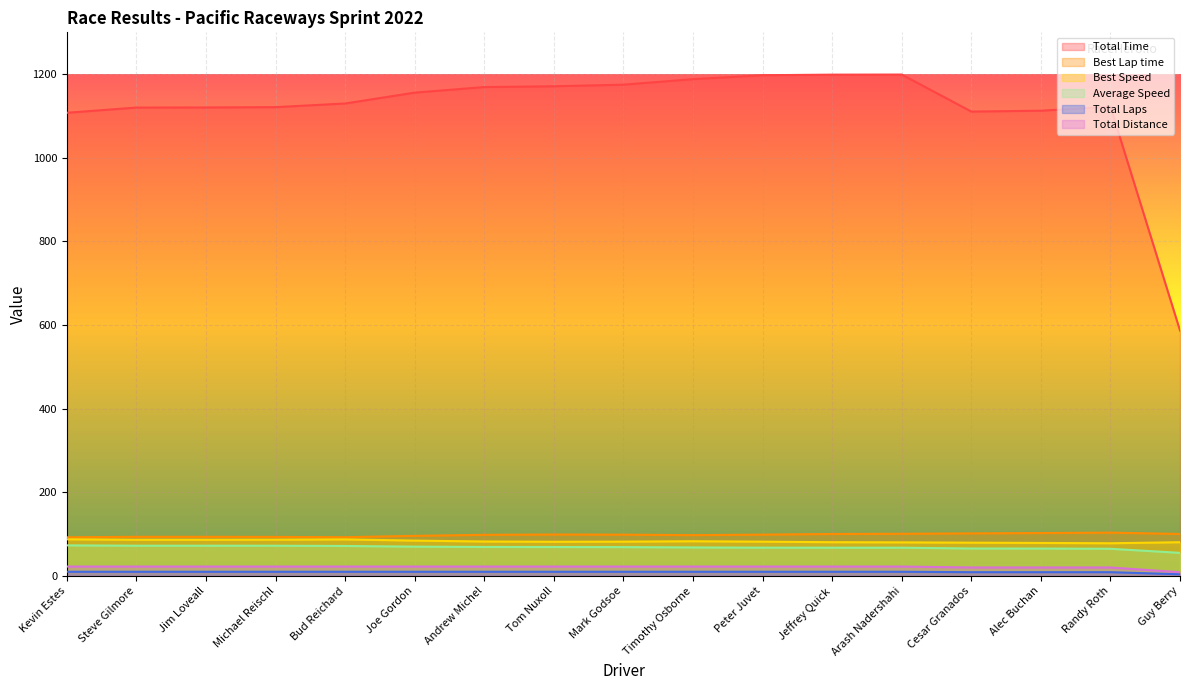

Reading left to right, extract all data points from this chart.

Total Time: Kevin Estes=1107.7	Steve Gilmore=1120.1	Jim Loveall=1120.3	Michael Reischl=1121.1	Bud Reichard=1129.9	Joe Gordon=1155.9	Andrew Michel=1169.2	Tom Nuxoll=1171.1	Mark Godsoe=1174.8	Timothy Osborne=1188.0	Peter Juvet=1197.4	Jeffrey Quick=1198.8	Arash Nadershahi=1199.0	Cesar Granados=1110.5	Alec Buchan=1112.6	Randy Roth=1122.1	Guy Berry=586.9
Best Lap time: Kevin Estes=92.4	Steve Gilmore=93.6	Jim Loveall=93.6	Michael Reischl=93.4	Bud Reichard=92.7	Joe Gordon=95.9	Andrew Michel=98.3	Tom Nuxoll=99.1	Mark Godsoe=98.7	Timothy Osborne=97.6	Peter Juvet=98.8	Jeffrey Quick=100.3	Arash Nadershahi=100.9	Cesar Granados=101.8	Alec Buchan=102.6	Randy Roth=103.6	Guy Berry=100.4
Best Speed: Kevin Estes=87.6	Steve Gilmore=86.5	Jim Loveall=86.5	Michael Reischl=86.7	Bud Reichard=87.4	Joe Gordon=84.5	Andrew Michel=82.4	Tom Nuxoll=81.7	Mark Godsoe=82.0	Timothy Osborne=83.0	Peter Juvet=82.0	Jeffrey Quick=80.7	Arash Nadershahi=80.3	Cesar Granados=79.6	Alec Buchan=78.9	Randy Roth=78.2	Guy Berry=80.7
Average Speed: Kevin Estes=73.1	Steve Gilmore=72.3	Jim Loveall=72.3	Michael Reischl=72.2	Bud Reichard=71.7	Joe Gordon=70.1	Andrew Michel=69.3	Tom Nuxoll=69.2	Mark Godsoe=68.9	Timothy Osborne=68.2	Peter Juvet=67.6	Jeffrey Quick=67.6	Arash Nadershahi=67.6	Cesar Granados=65.6	Alec Buchan=65.5	Randy Roth=65.0	Guy Berry=55.2
Total Laps: Kevin Estes=10.0	Steve Gilmore=10.0	Jim Loveall=10.0	Michael Reischl=10.0	Bud Reichard=10.0	Joe Gordon=10.0	Andrew Michel=10.0	Tom Nuxoll=10.0	Mark Godsoe=10.0	Timothy Osborne=10.0	Peter Juvet=10.0	Jeffrey Quick=10.0	Arash Nadershahi=10.0	Cesar Granados=9.0	Alec Buchan=9.0	Randy Roth=9.0	Guy Berry=4.0
Total Distance: Kevin Estes=22.5	Steve Gilmore=22.5	Jim Loveall=22.5	Michael Reischl=22.5	Bud Reichard=22.5	Joe Gordon=22.5	Andrew Michel=22.5	Tom Nuxoll=22.5	Mark Godsoe=22.5	Timothy Osborne=22.5	Peter Juvet=22.5	Jeffrey Quick=22.5	Arash Nadershahi=22.5	Cesar Granados=20.2	Alec Buchan=20.2	Randy Roth=20.2	Guy Berry=9.0